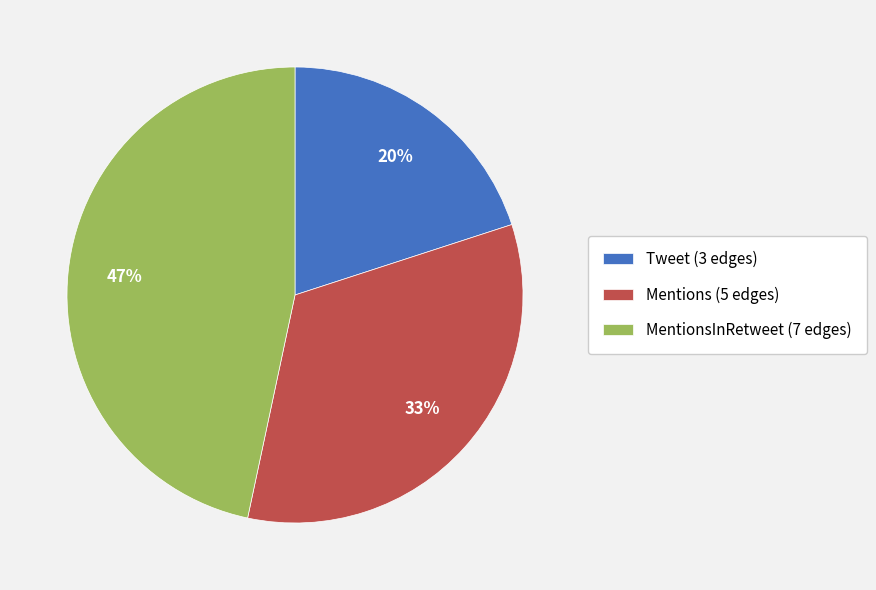

True or false: Mentions (5 edges) accounts for 33% of the total.

True